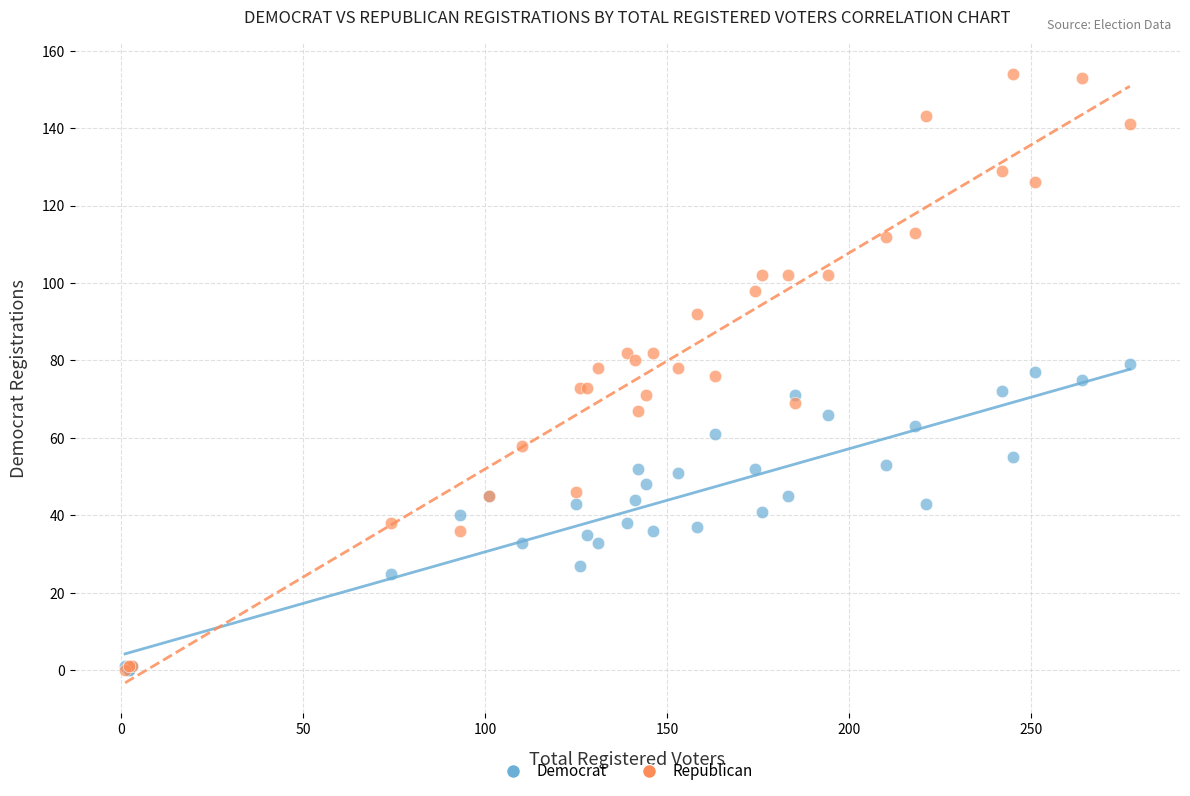

What are all the series names shown in the legend?

Democrat, Republican